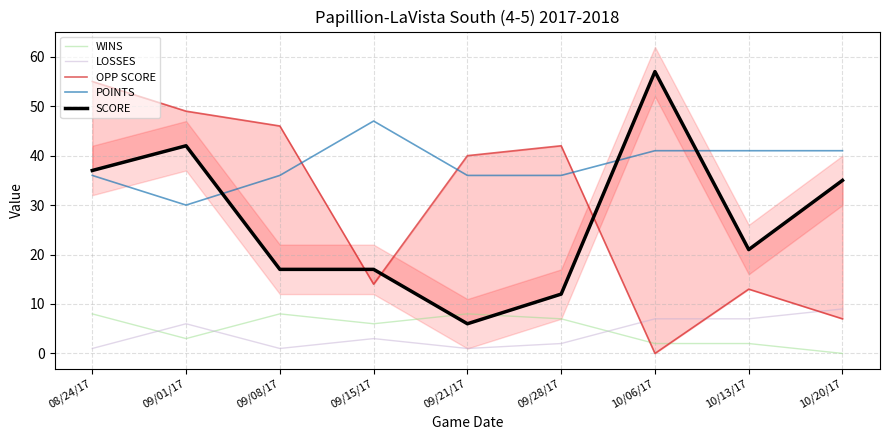

What is the sum of all OPP SCORE values?

266